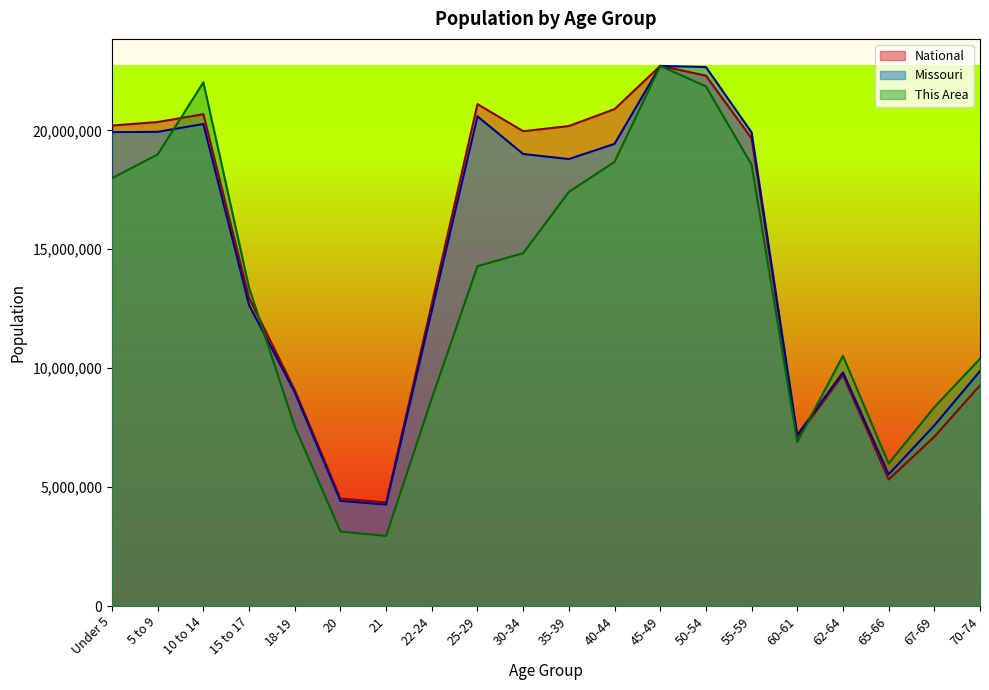

After their last crossing, which series has the higher values: Missouri or This Area?

This Area